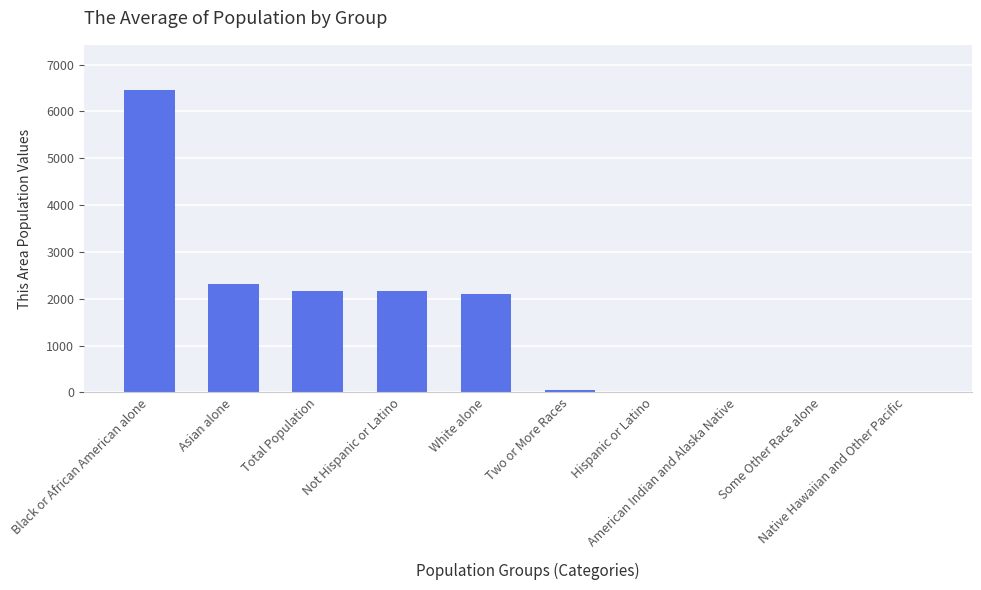

Where does the data first go above 2103?

Black or African American alone